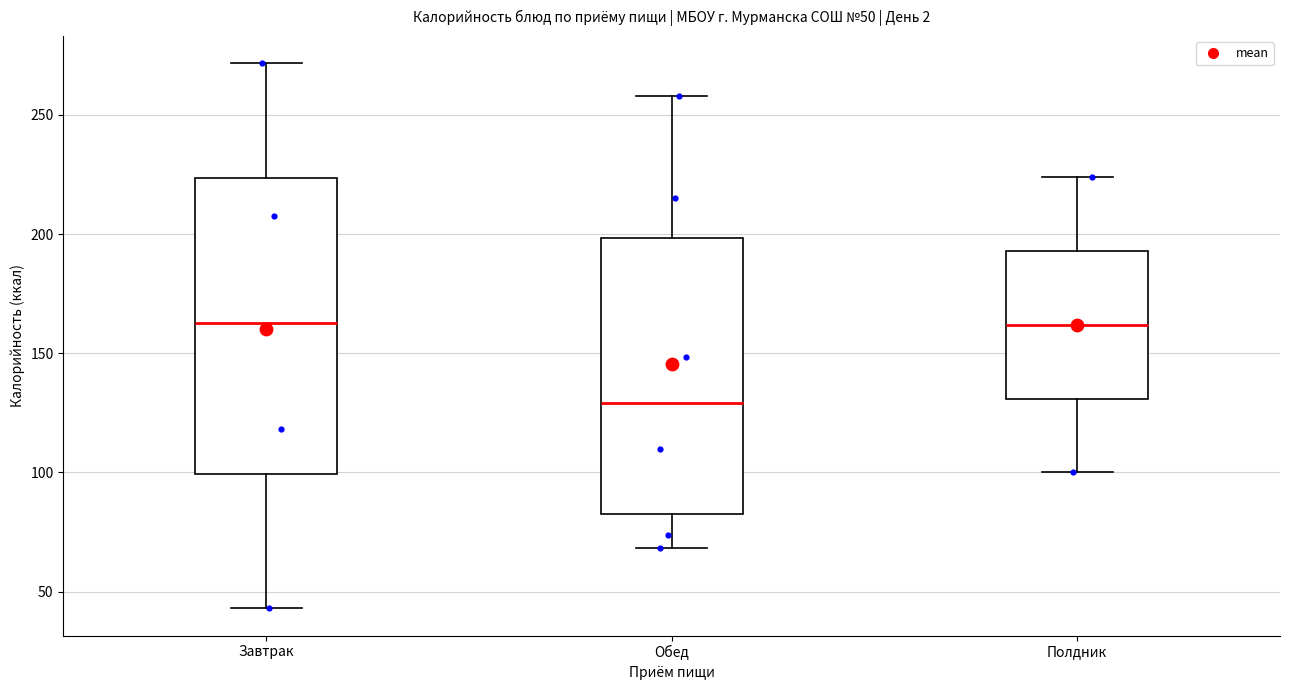

Which box is the tallest, from its lower edge to its upper edge?

Завтрак